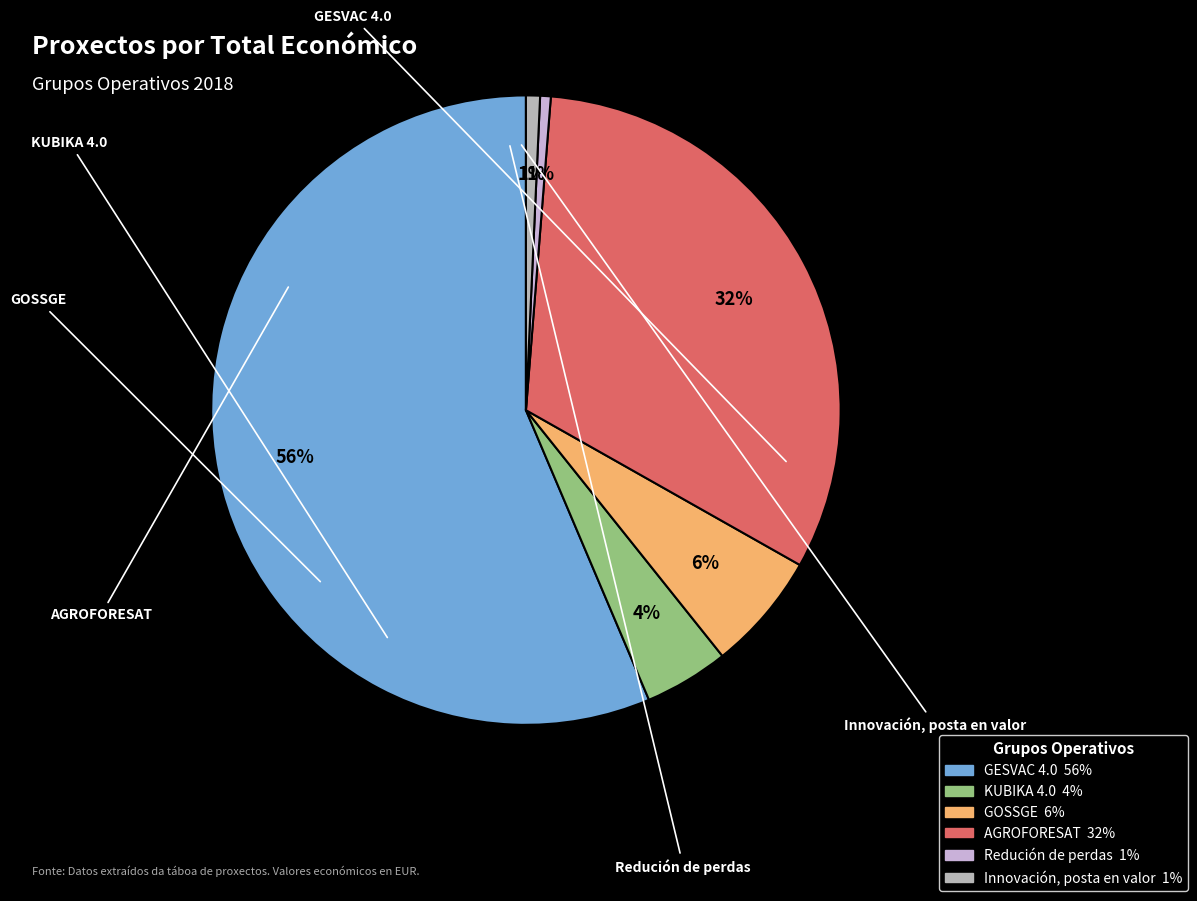

How many slices are in this pie chart?

6